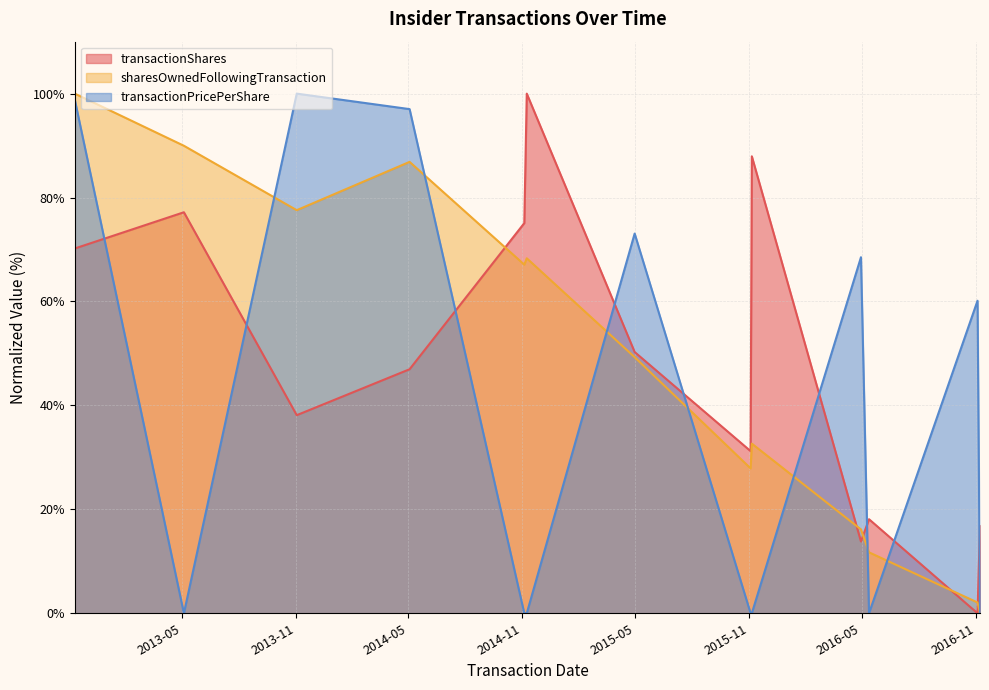

True or false: transactionPricePerShare has more than 2 points higher than both neighbors.

True